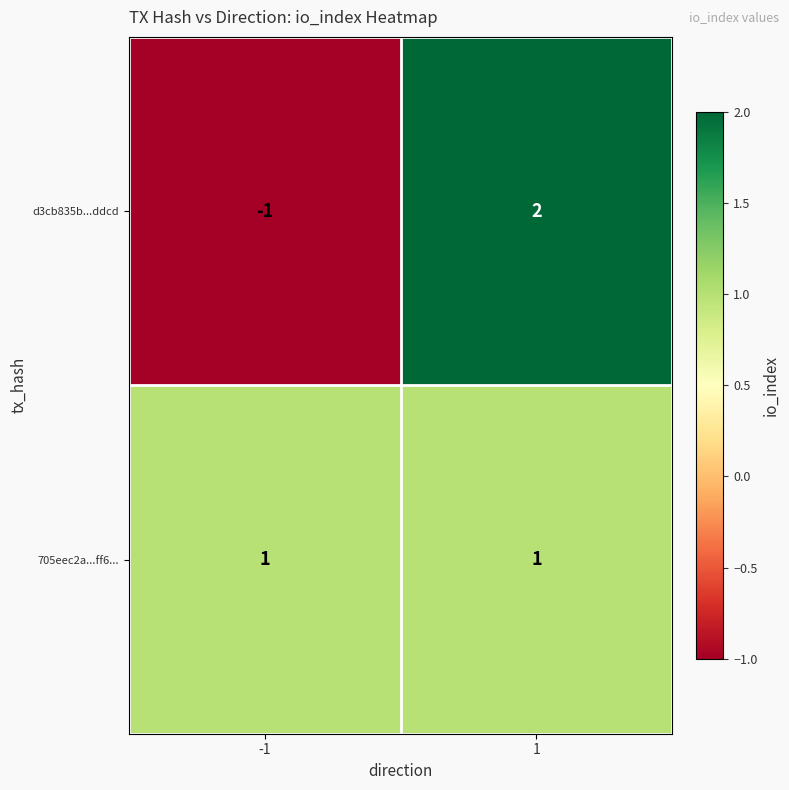

Which series changed the most between -1 and 1?

d3cb835b...ddcd